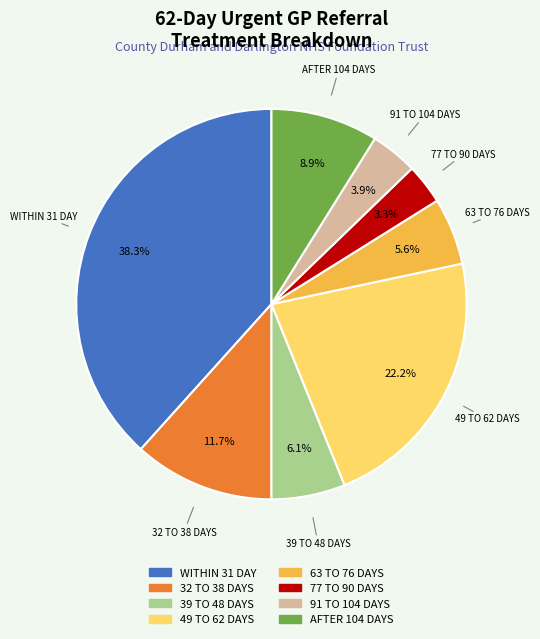

Rank the categories by value from highest to lowest.

WITHIN 31 DAY, 49 TO 62 DAYS, 32 TO 38 DAYS, AFTER 104 DAYS, 39 TO 48 DAYS, 63 TO 76 DAYS, 91 TO 104 DAYS, 77 TO 90 DAYS